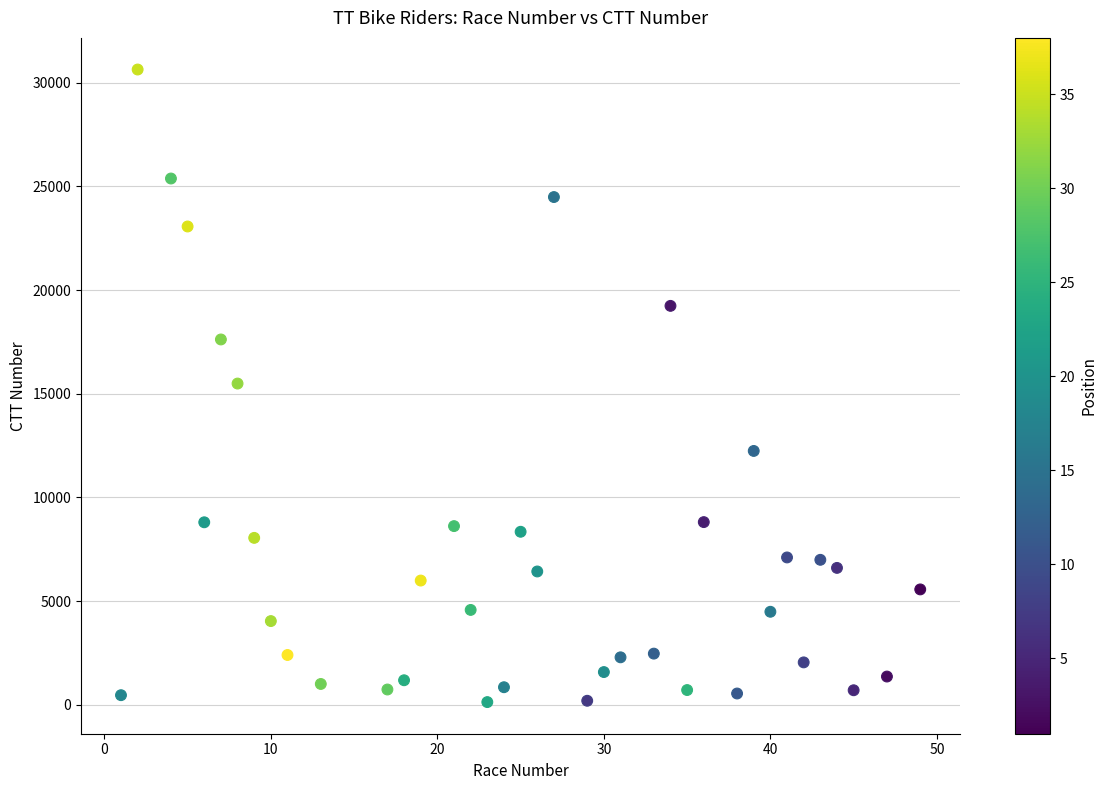

What is the range of X values (max minus min)?

48